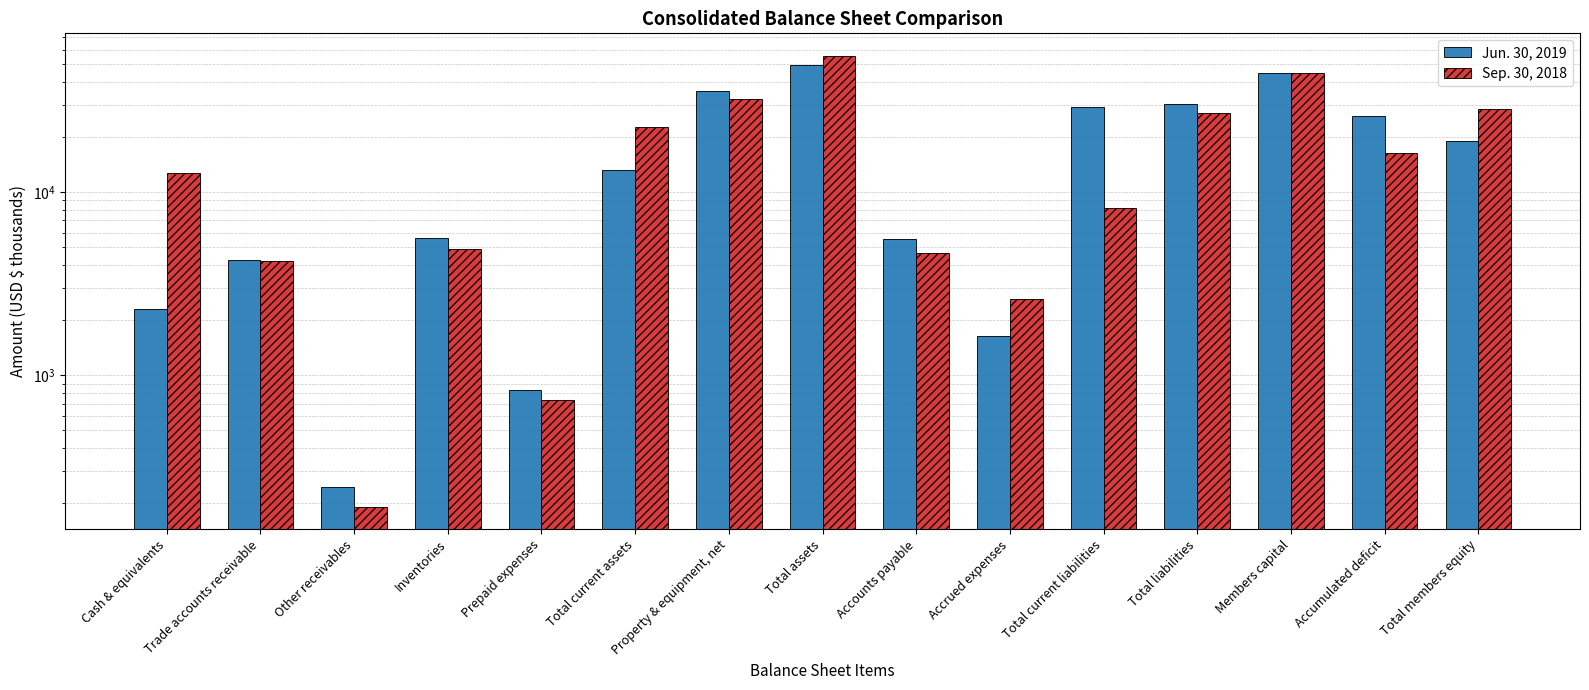

The Jun. 30, 2019 series shows 49271 at Total assets. True or false?

True